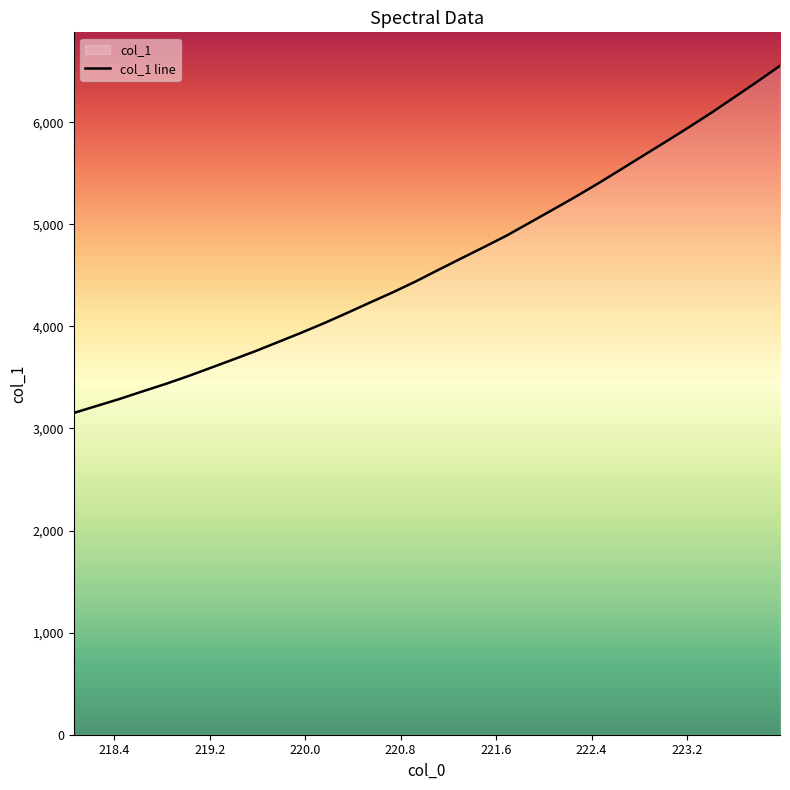

What is the difference between the maximum and minimum values?

3400.4